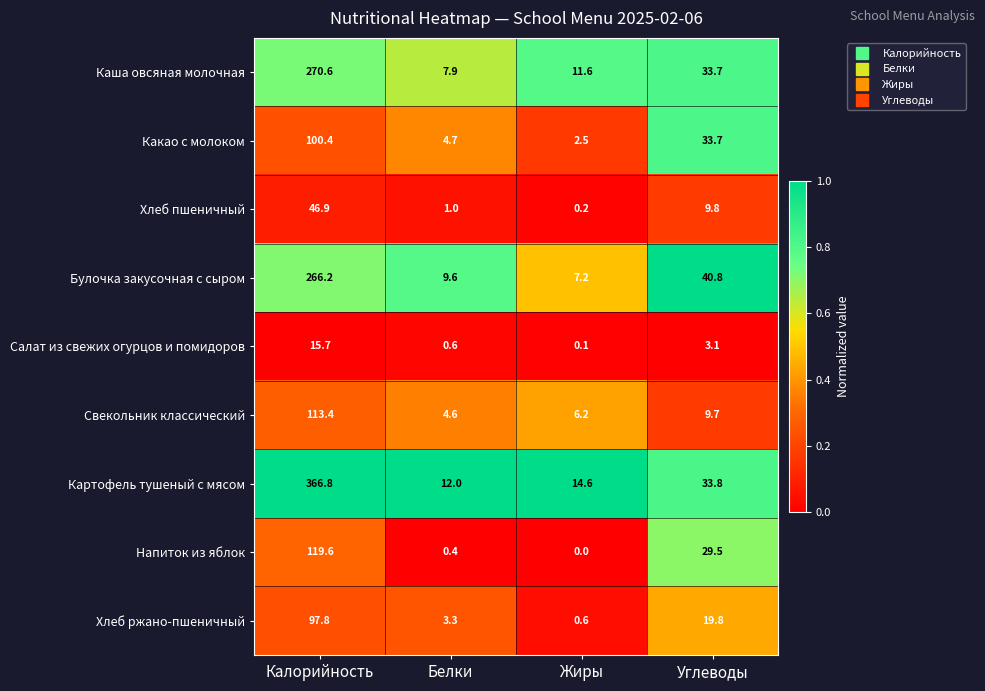

What is the approximate value of Свекольник классический at Жиры?

6.2